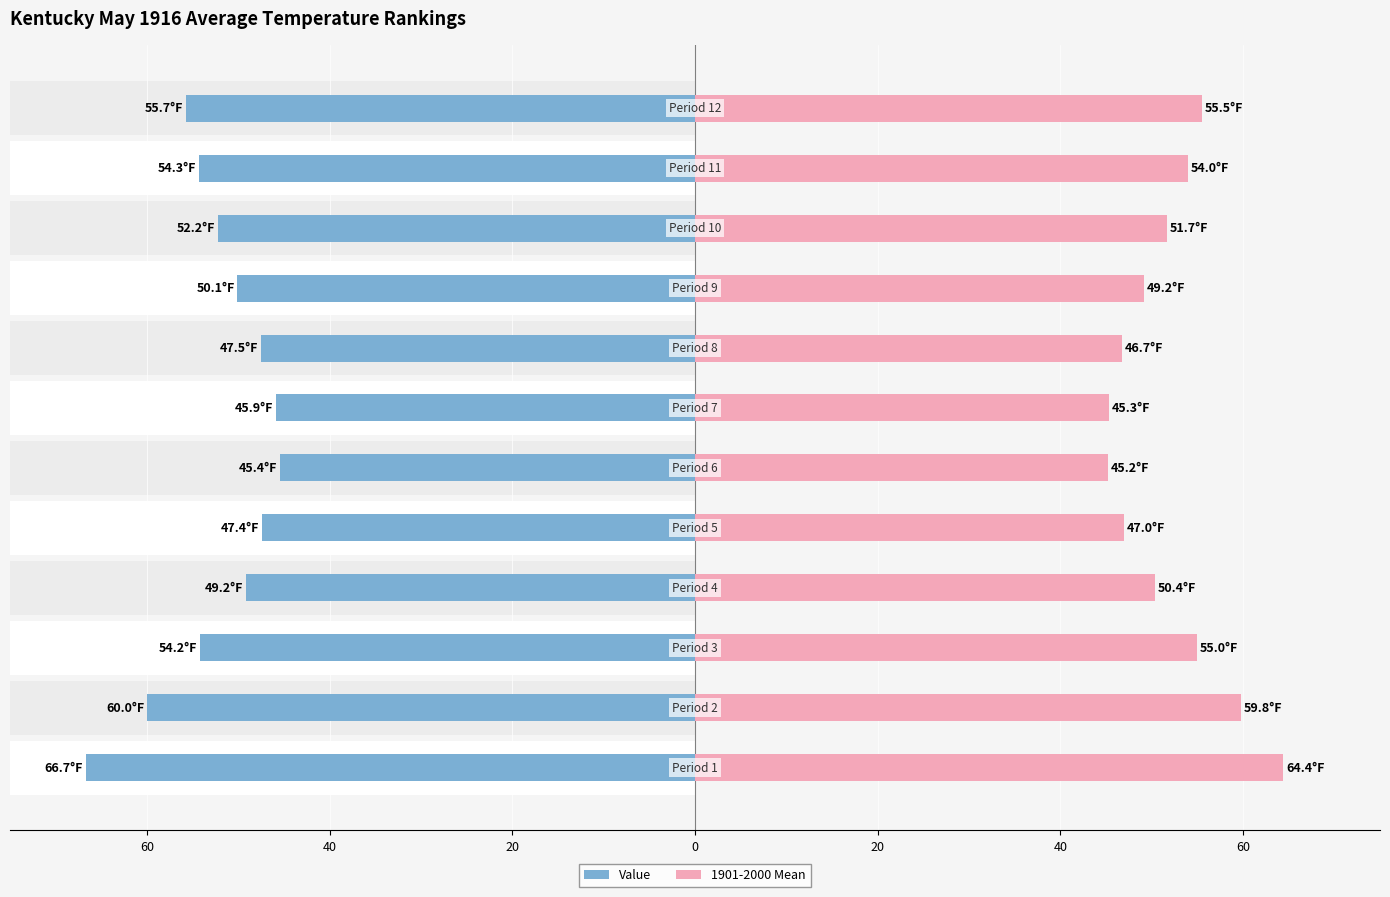

Reading right to left, list all the values displayed in this chart.

Value: -55.7	-54.3	-52.2	-50.1	-47.5	-45.9	-45.4	-47.4	-49.2	-54.2	-60.0	-66.7
1901-2000 Mean: 55.5	54.0	51.7	49.2	46.7	45.3	45.2	47.0	50.4	55.0	59.8	64.4